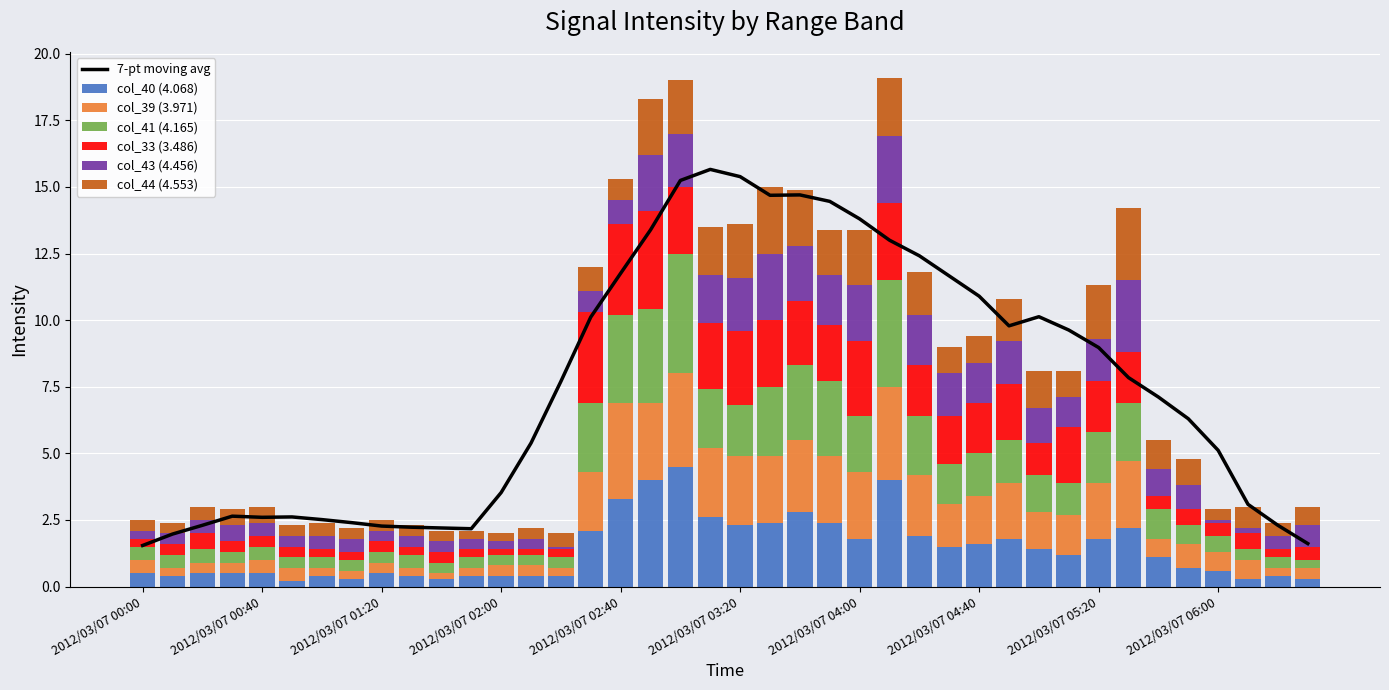

What is the difference between the highest and lowest values at 2012/03/07 02:40?

2.8